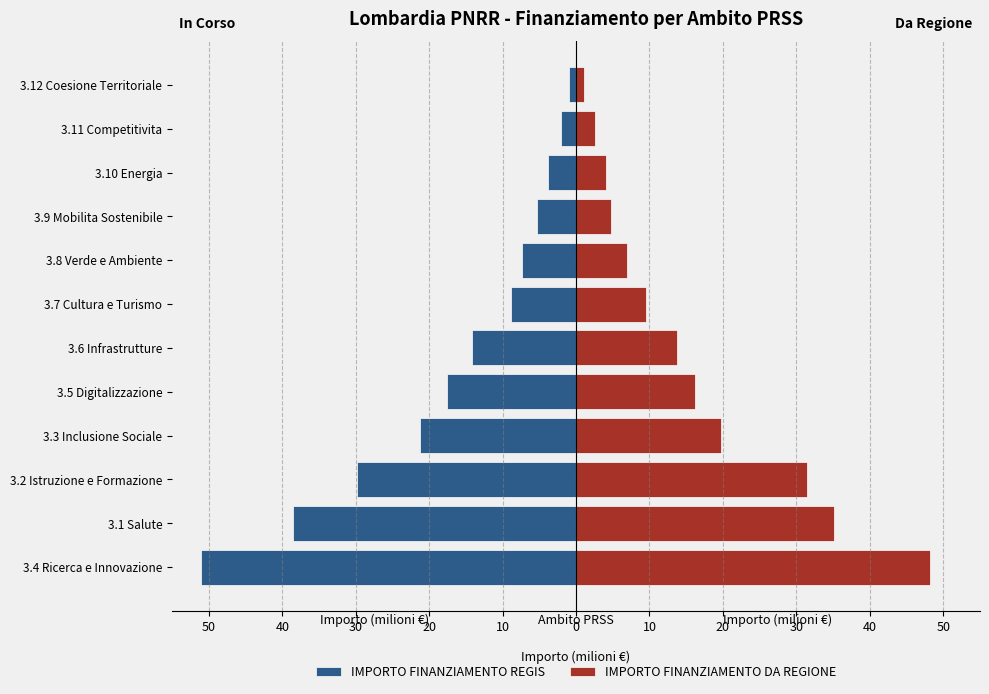

At 3.11 Competitivita, list the series in order from smallest to largest.

IMPORTO FINANZIAMENTO REGIS, IMPORTO FINANZIAMENTO DA REGIONE